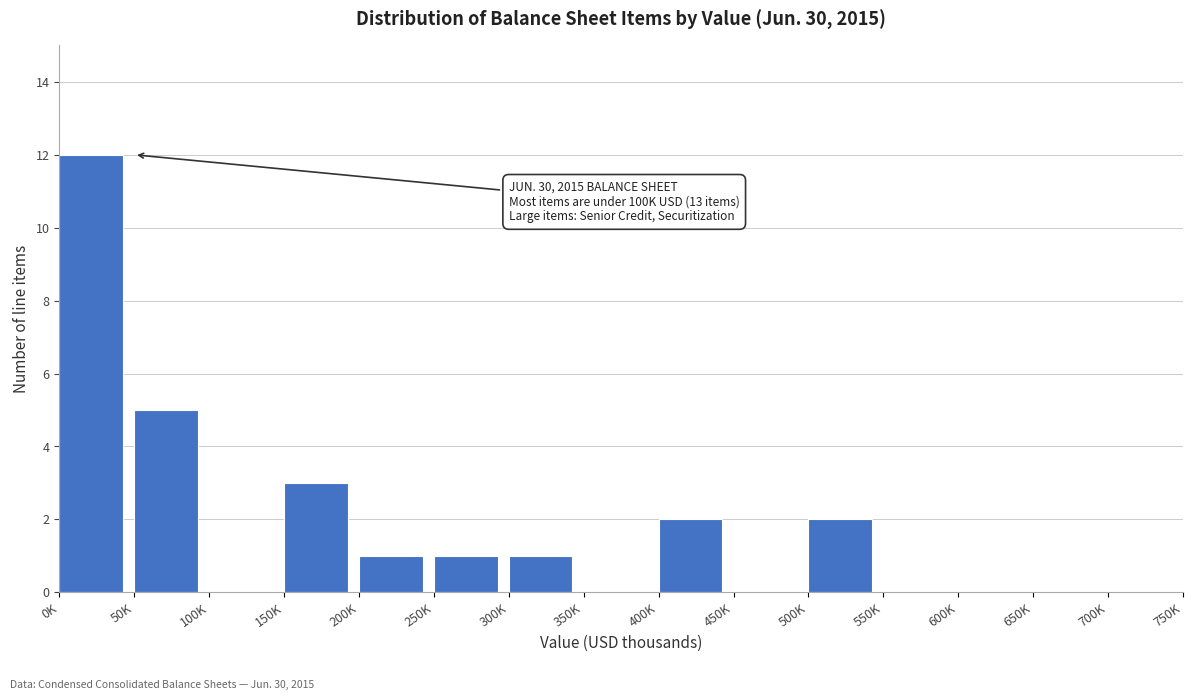

Reading right to left, list all the values displayed in this chart.

700K=0	650K=0	600K=0	550K=0	500K=2	450K=0	400K=2	350K=0	300K=1	250K=1	200K=1	150K=3	100K=0	50K=5	0K=12